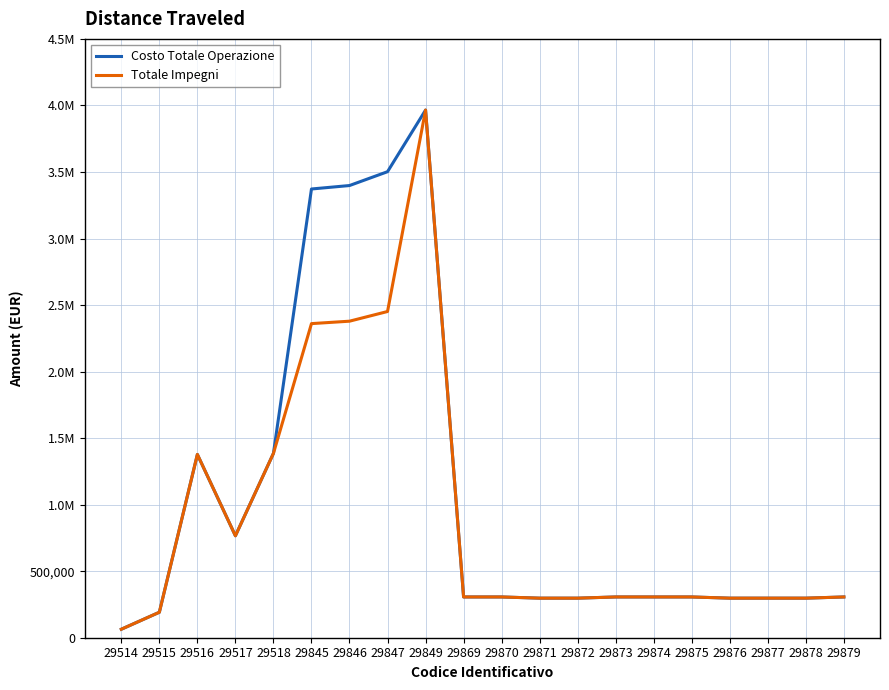

Is this an area chart (filled region under the line)?

No